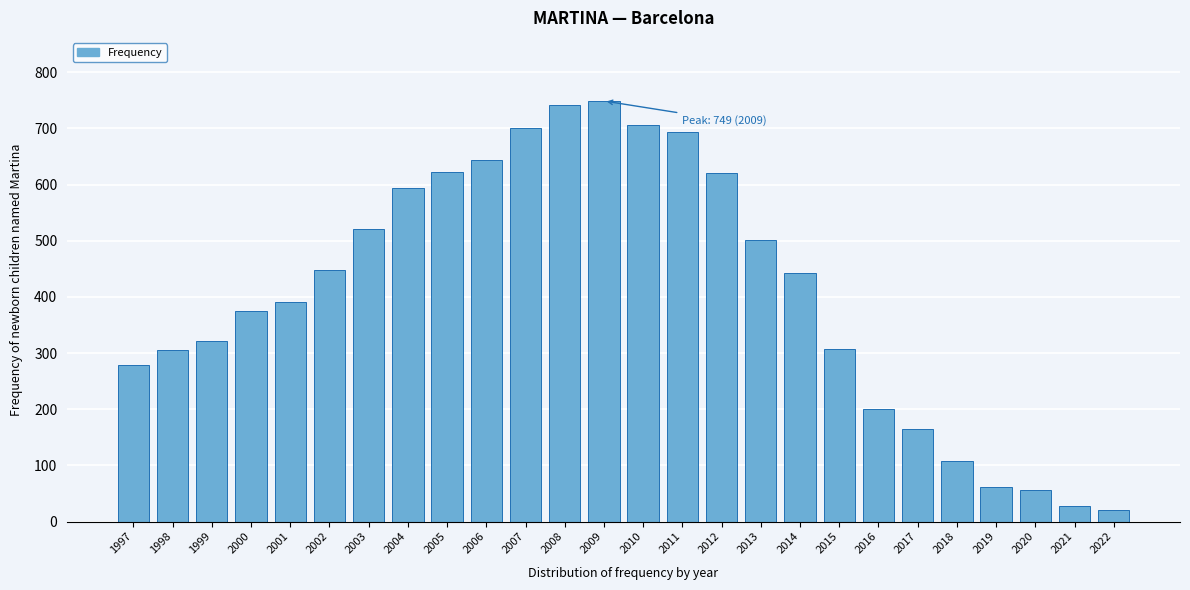

What is the greatest value displayed?

749